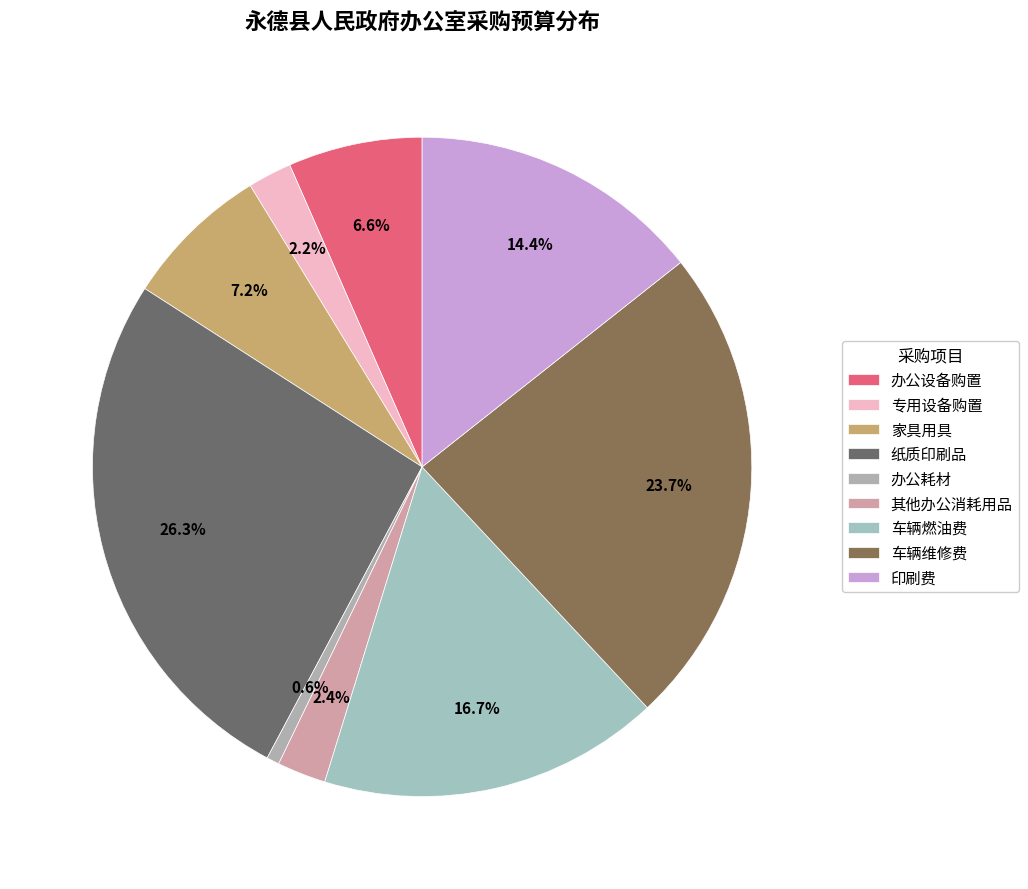

Is it true that 纸质印刷品 is 39% of the pie?

False